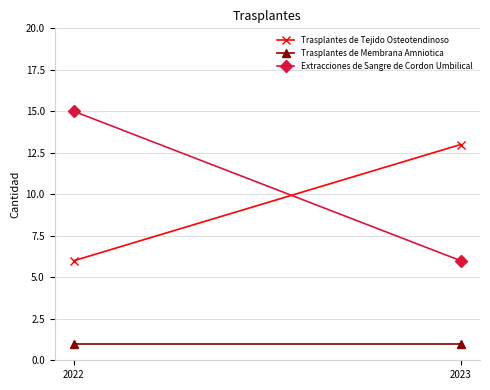

What is the total value across all series at 2022?

22